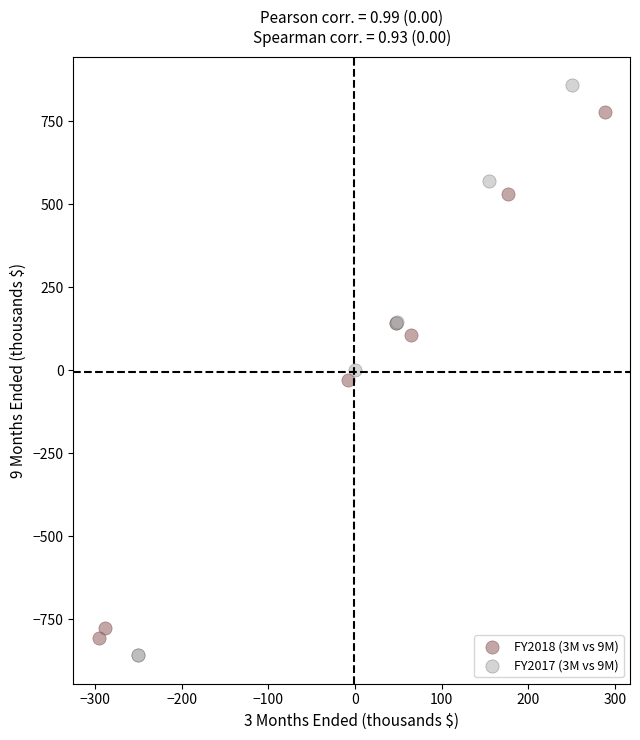

What are all the series names shown in the legend?

FY2018 (3M vs 9M), FY2017 (3M vs 9M)